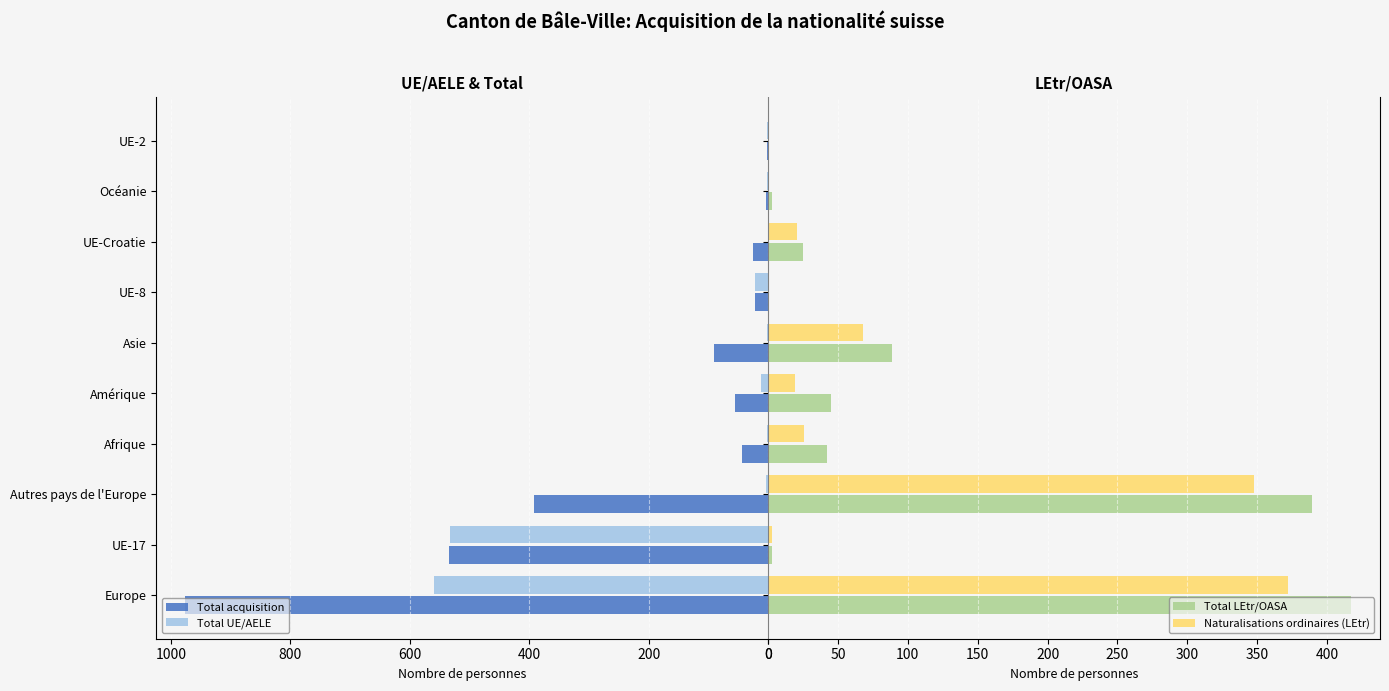

What is the sum of all Total UE/AELE values?

1132